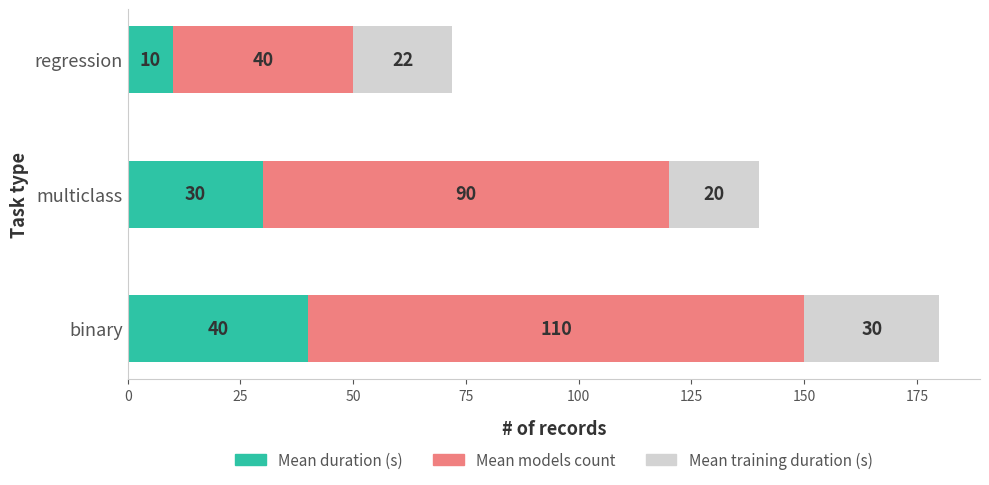

The Mean duration (s) series shows 10 at regression. True or false?

True